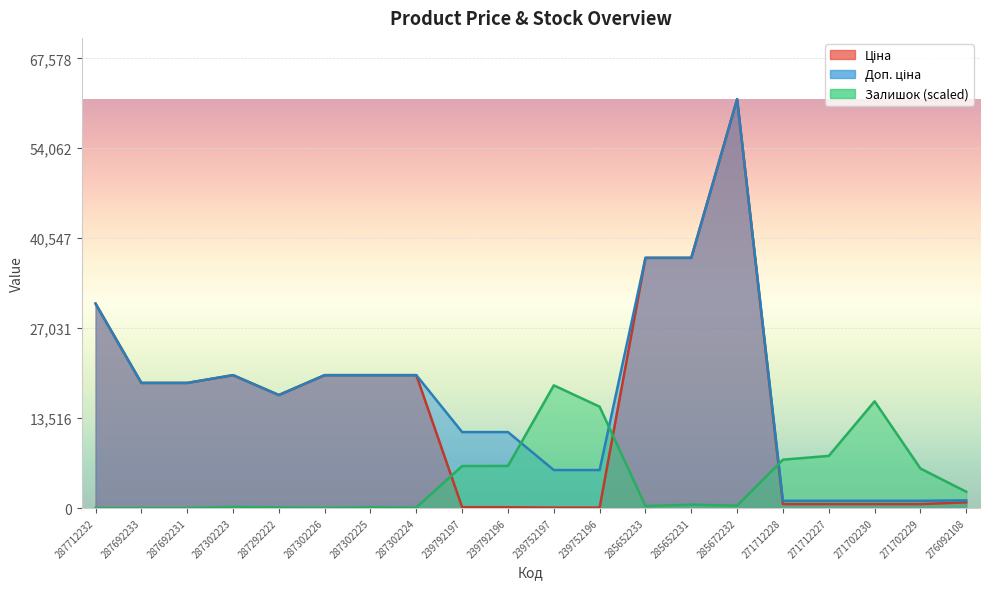

True or false: Доп. ціна has a value of 439.3 at 276092108.

False